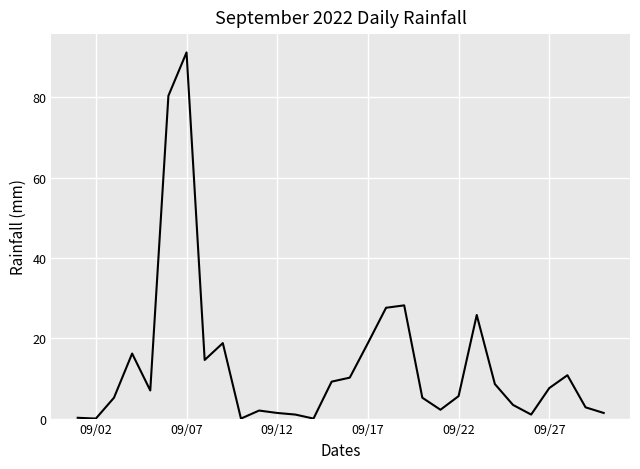

What is the difference between the maximum and minimum values?

91.2